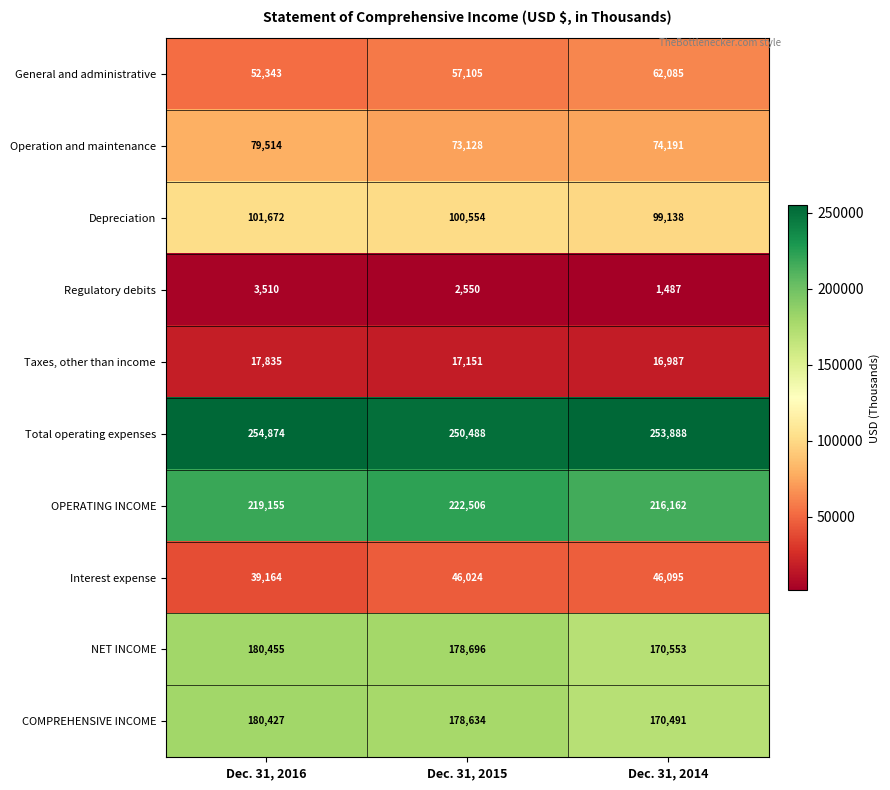

Rank the series at Dec. 31, 2015 from lowest to highest value.

Regulatory debits, Taxes, other than income, Interest expense, General and administrative, Operation and maintenance, Depreciation, COMPREHENSIVE INCOME, NET INCOME, OPERATING INCOME, Total operating expenses